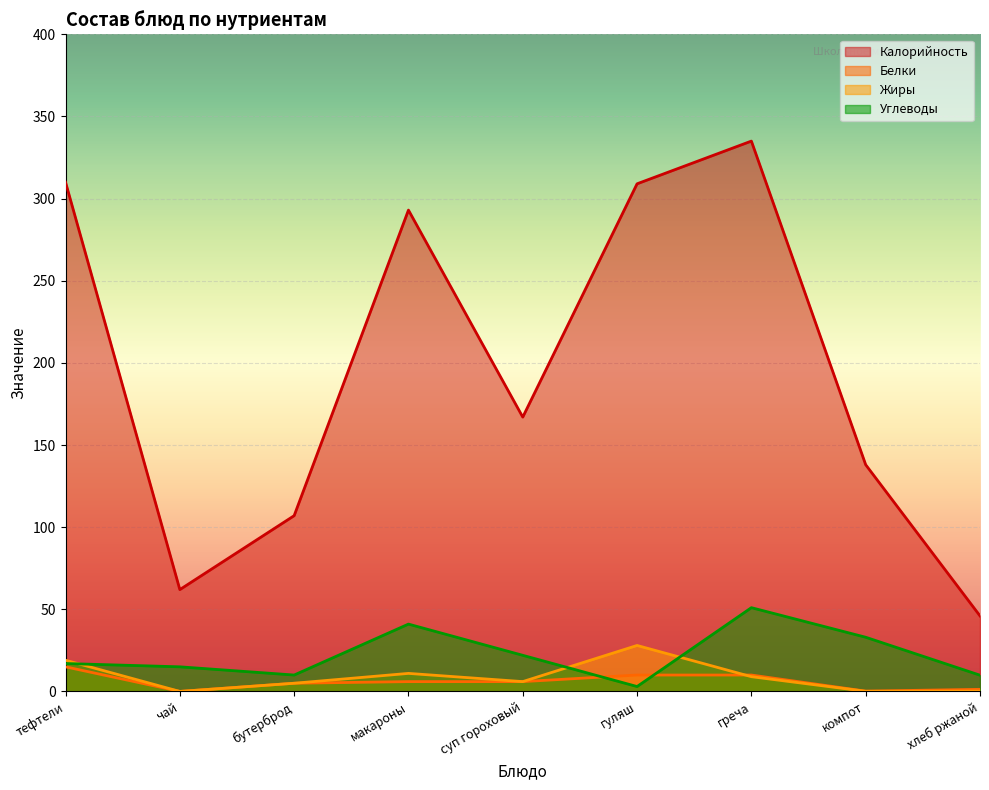

True or false: Калорийность and Углеводы intersect in this chart.

False